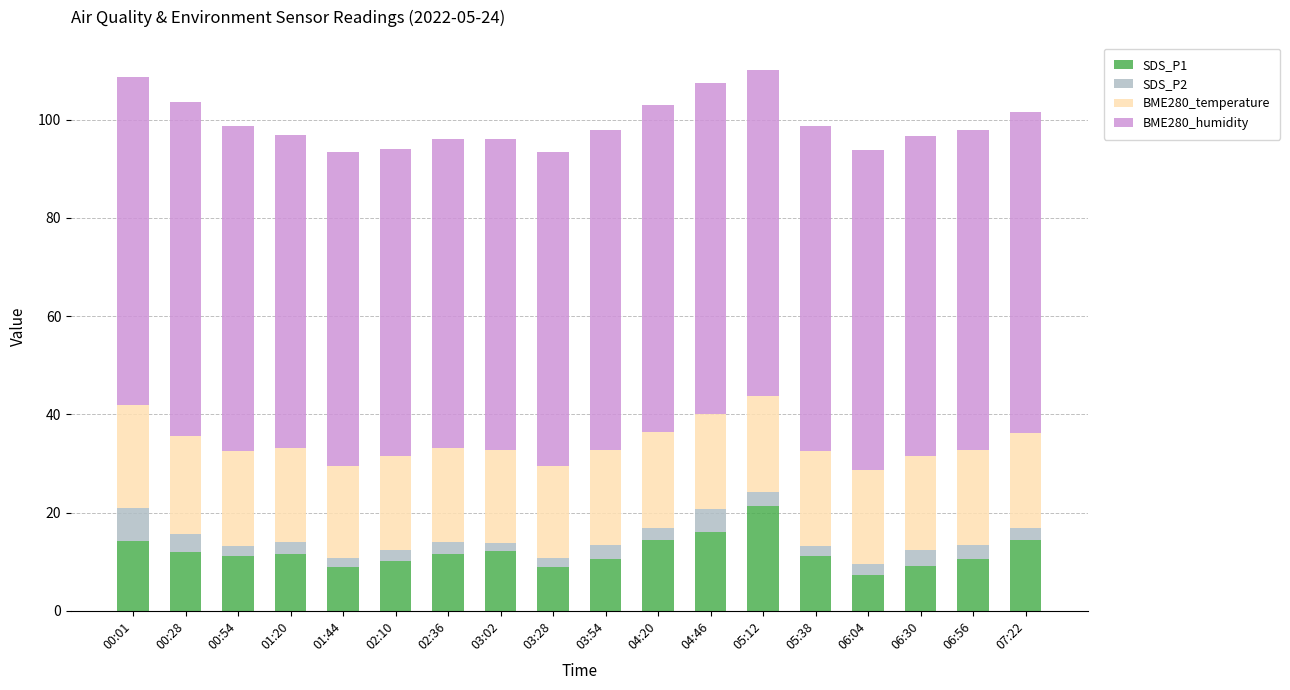

What is the total value across all series at 01:20?

97.0